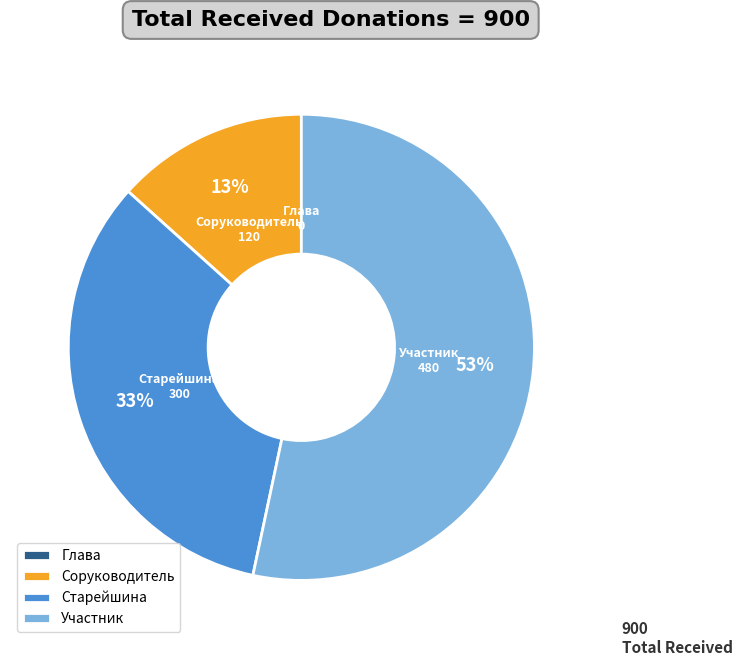

True or false: Старейшина accounts for 22% of the total.

False